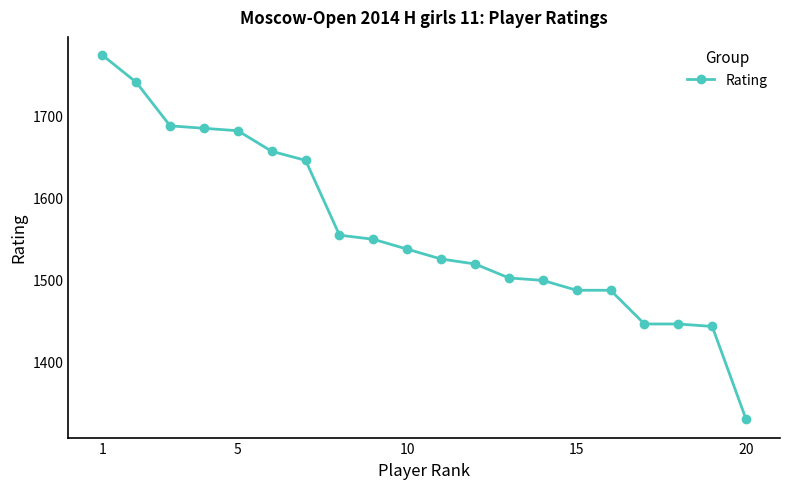

Reading left to right, list all the values displayed in this chart.

1773	1740	1687	1684	1681	1656	1645	1554	1549	1537	1525	1519	1502	1499	1487	1487	1446	1446	1443	1330